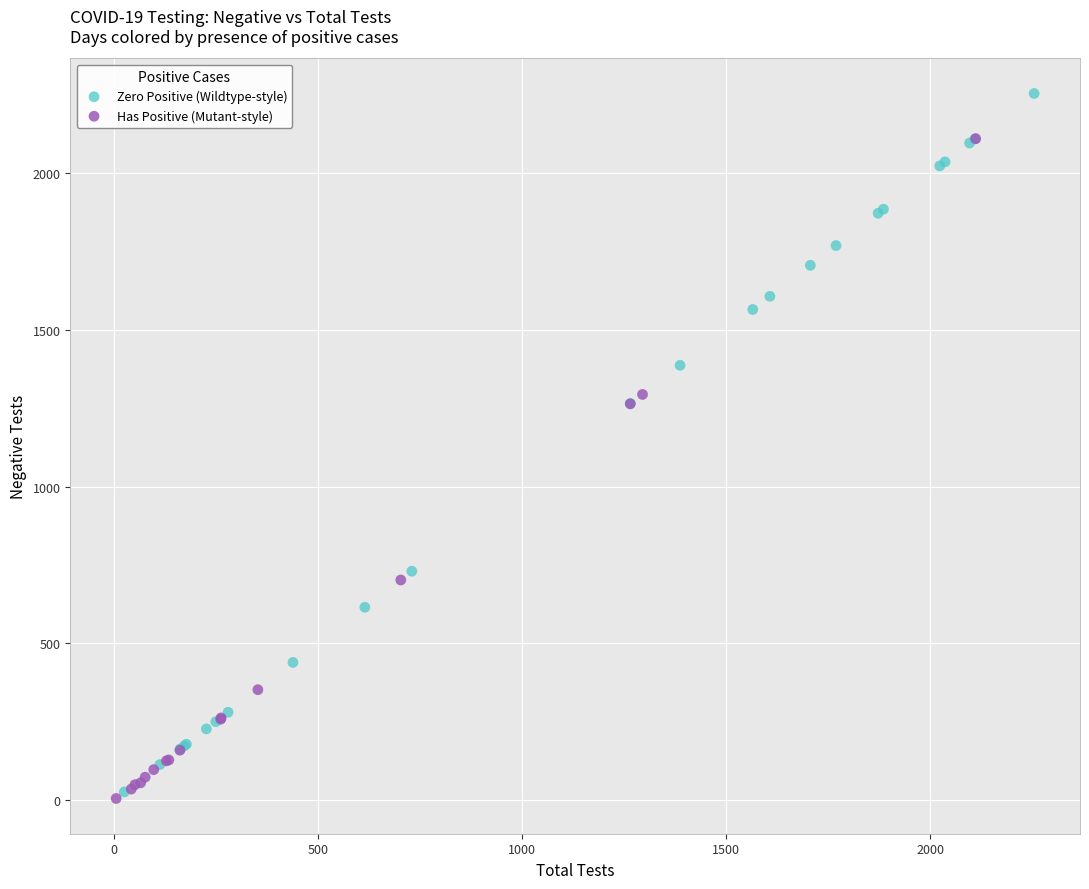

Which series has the widest spread of Y values?

Zero Positive (Wildtype-style)